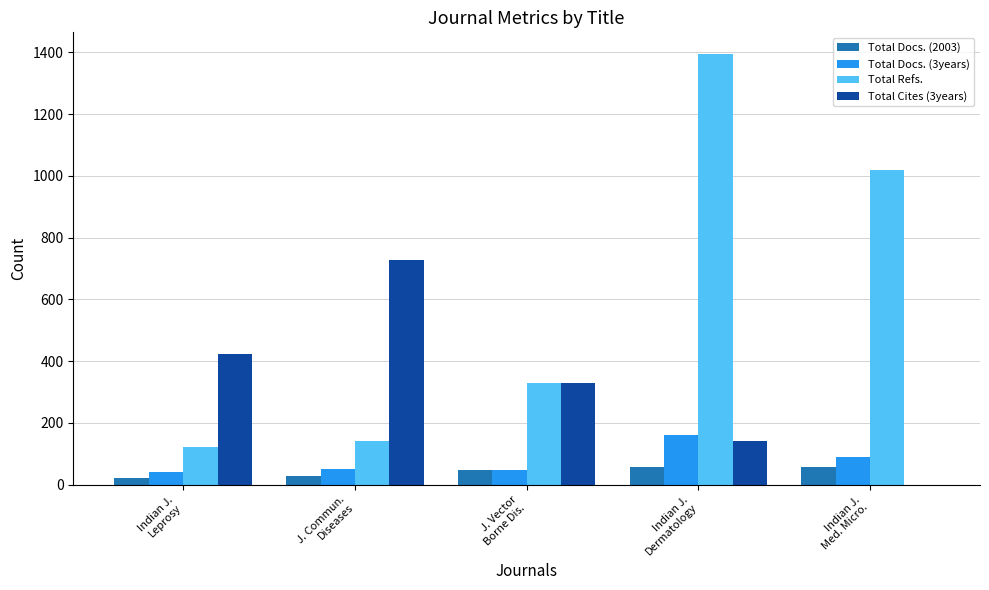

What is the maximum value shown in the chart?

1395